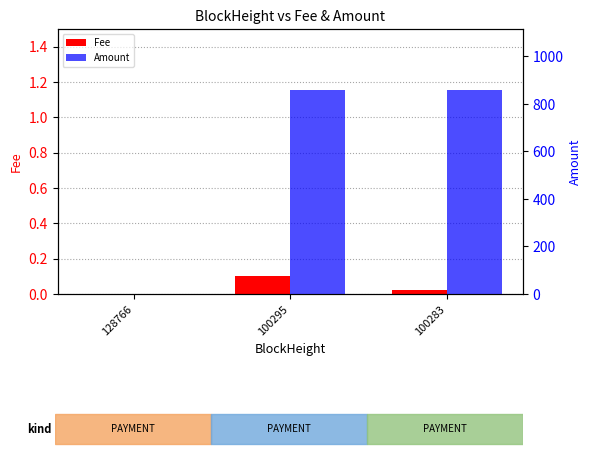

List the series in order of their overall mean, lowest first.

Fee, Amount